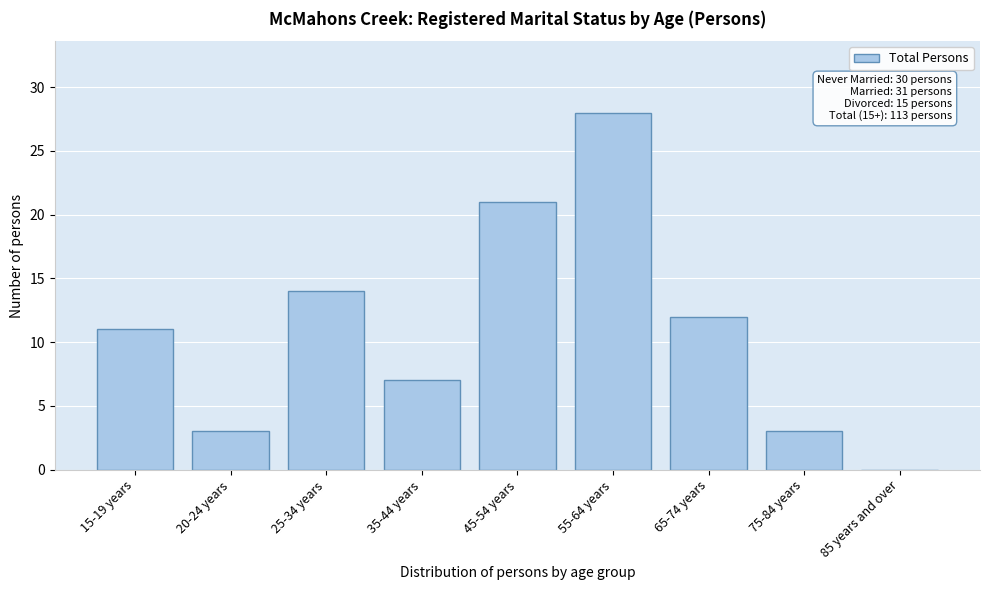

Reading left to right, list all the values displayed in this chart.

15-19 years=11	20-24 years=3	25-34 years=14	35-44 years=7	45-54 years=21	55-64 years=28	65-74 years=12	75-84 years=3	85 years and over=0